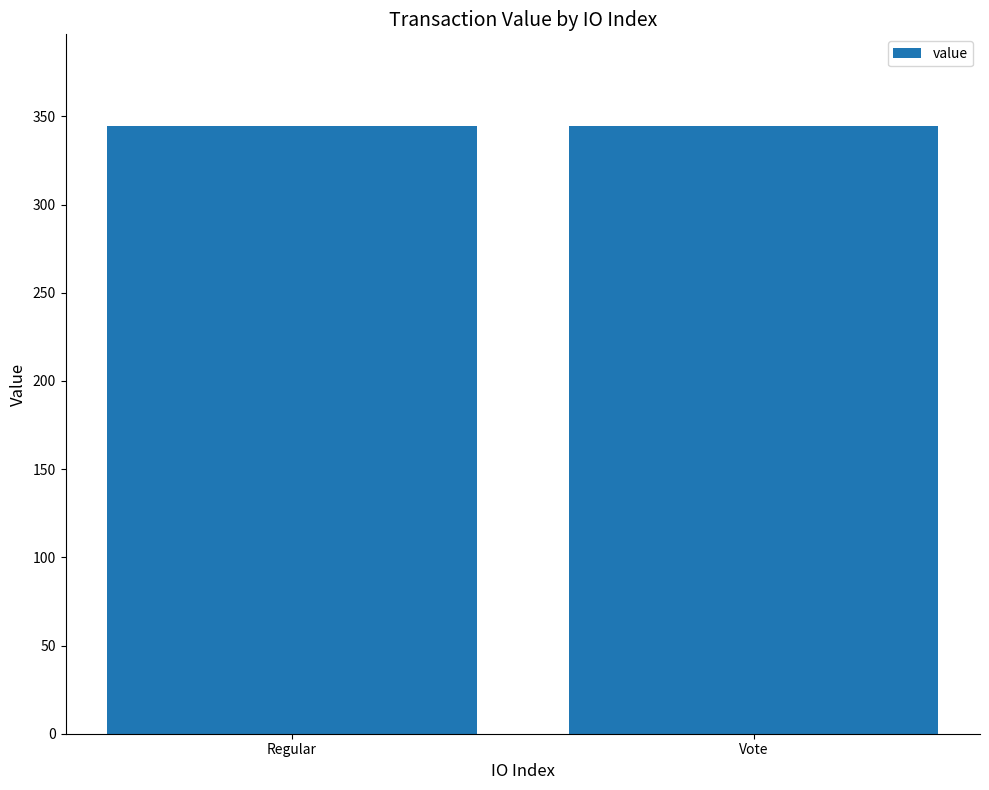

Approximately how many times larger is the value at 186 compared to 3?

1.0